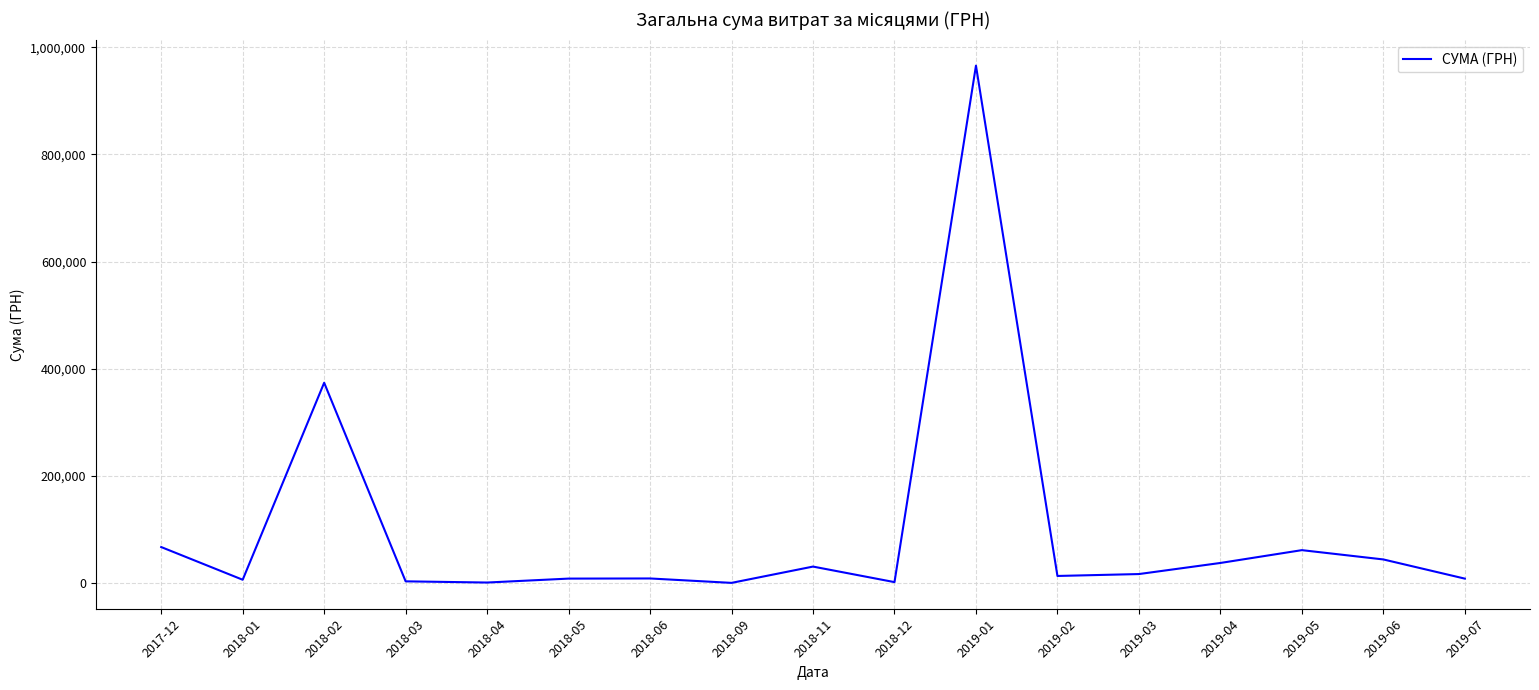

Where is the data nearest to the value 483163?

2018-02